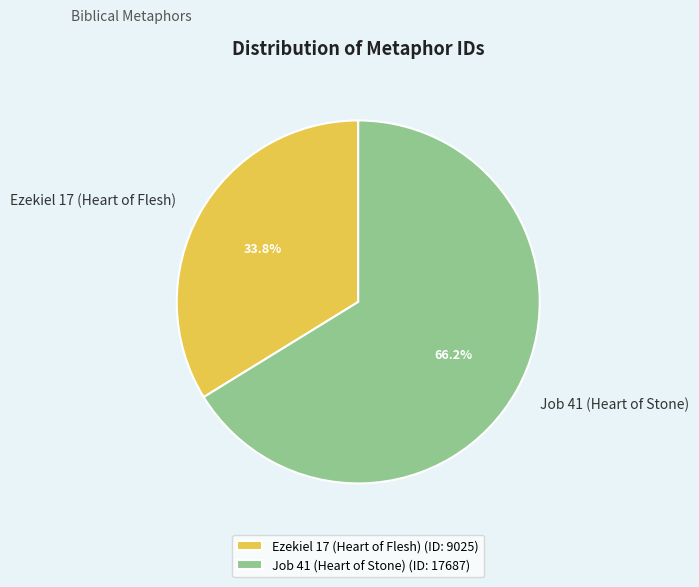

Which has a higher value, Job 41 (Heart of Stone) or Ezekiel 17 (Heart of Flesh)?

Job 41 (Heart of Stone)